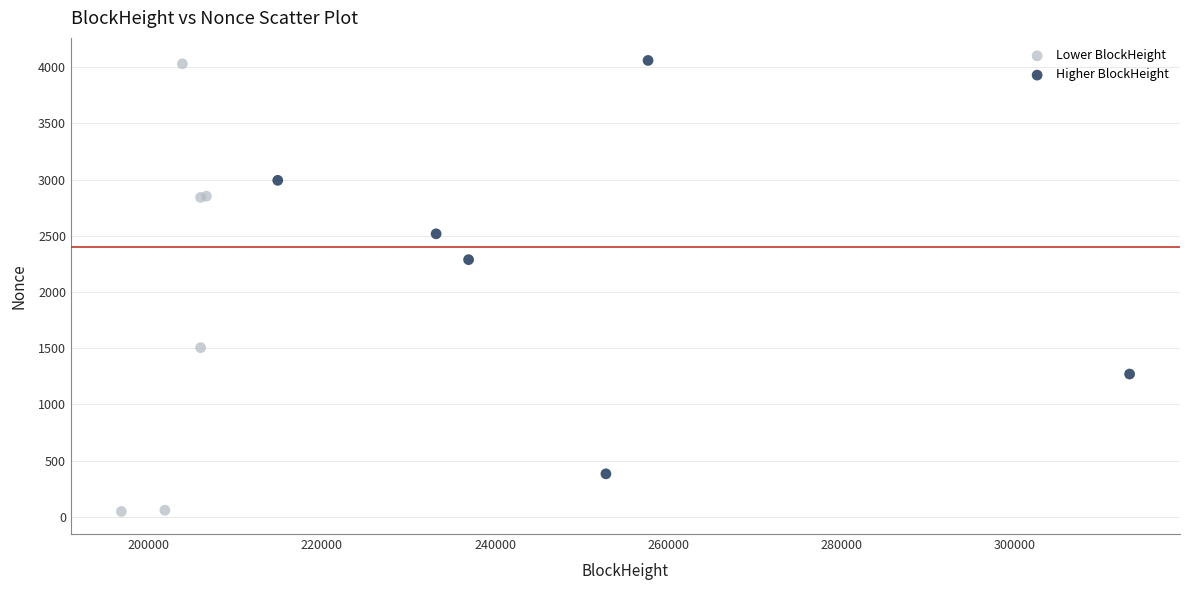

What are all the series names shown in the legend?

Lower BlockHeight, Higher BlockHeight